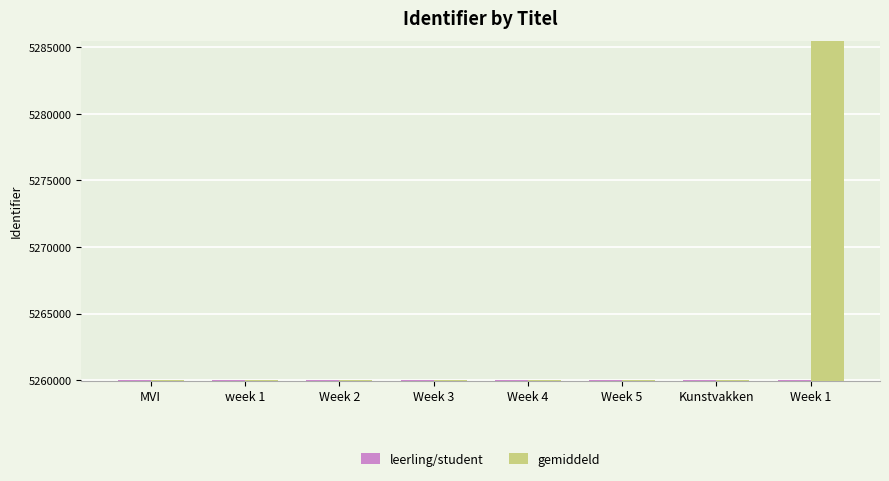

At how many categories does at least one series exceed 5273980?

1